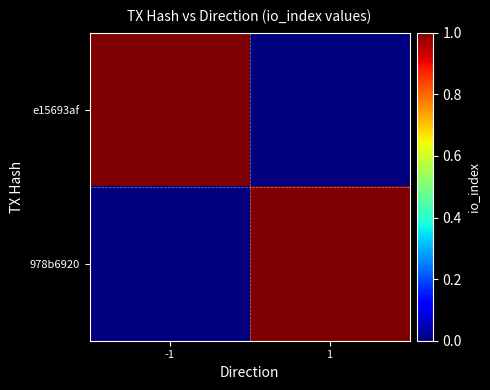

Reading left to right, extract all data points from this chart.

e15693af: -1=1	1=0
978b6920: -1=0	1=1